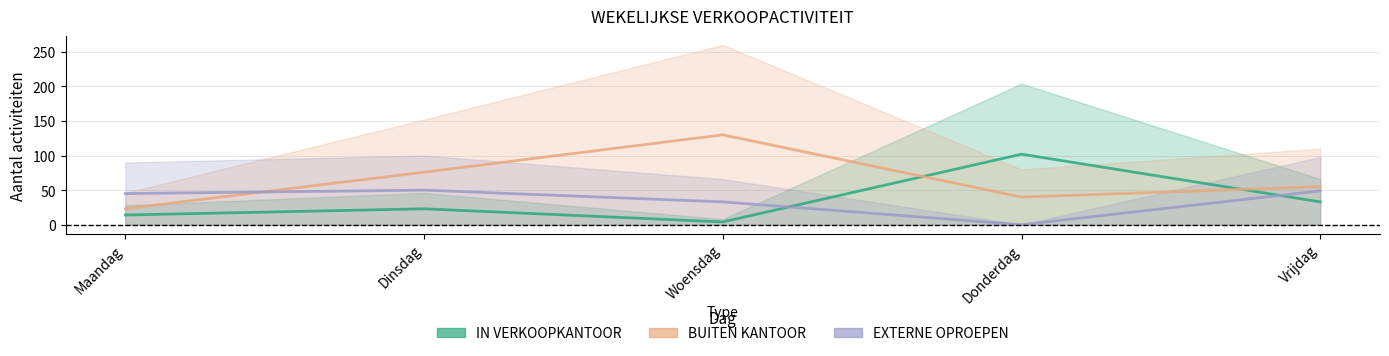

What position from the left is Maandag?

1